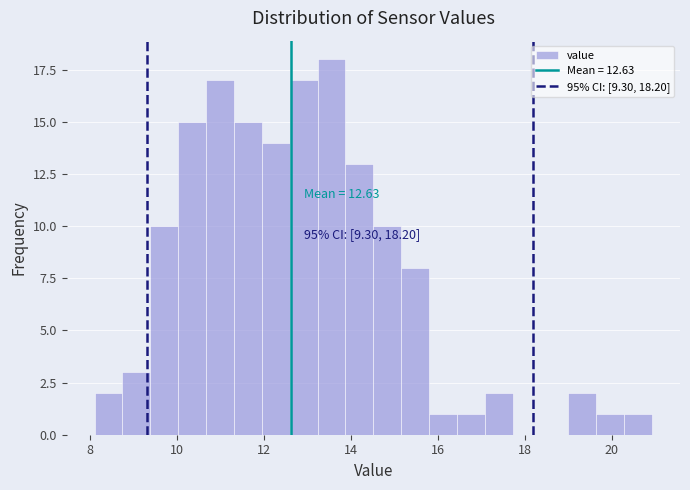

Read against the x-axis, roughly where is the centre of the tallest bar?

13.6